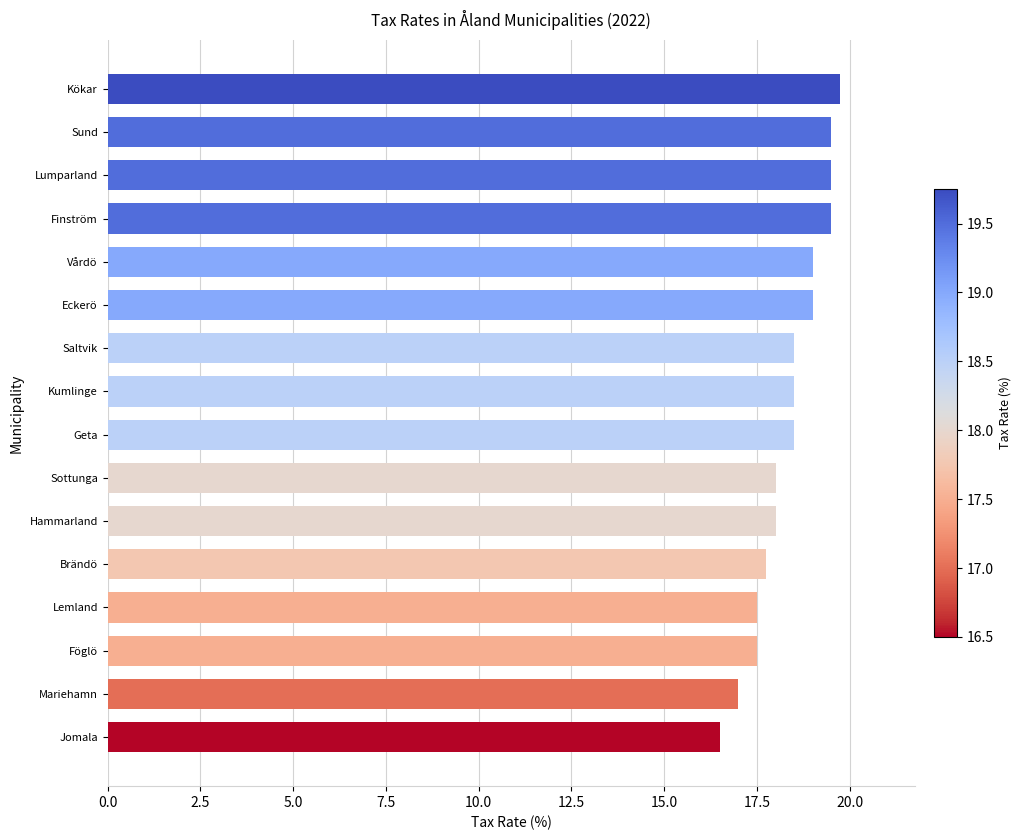

Are the bars grouped side by side (vs. stacked)?

No